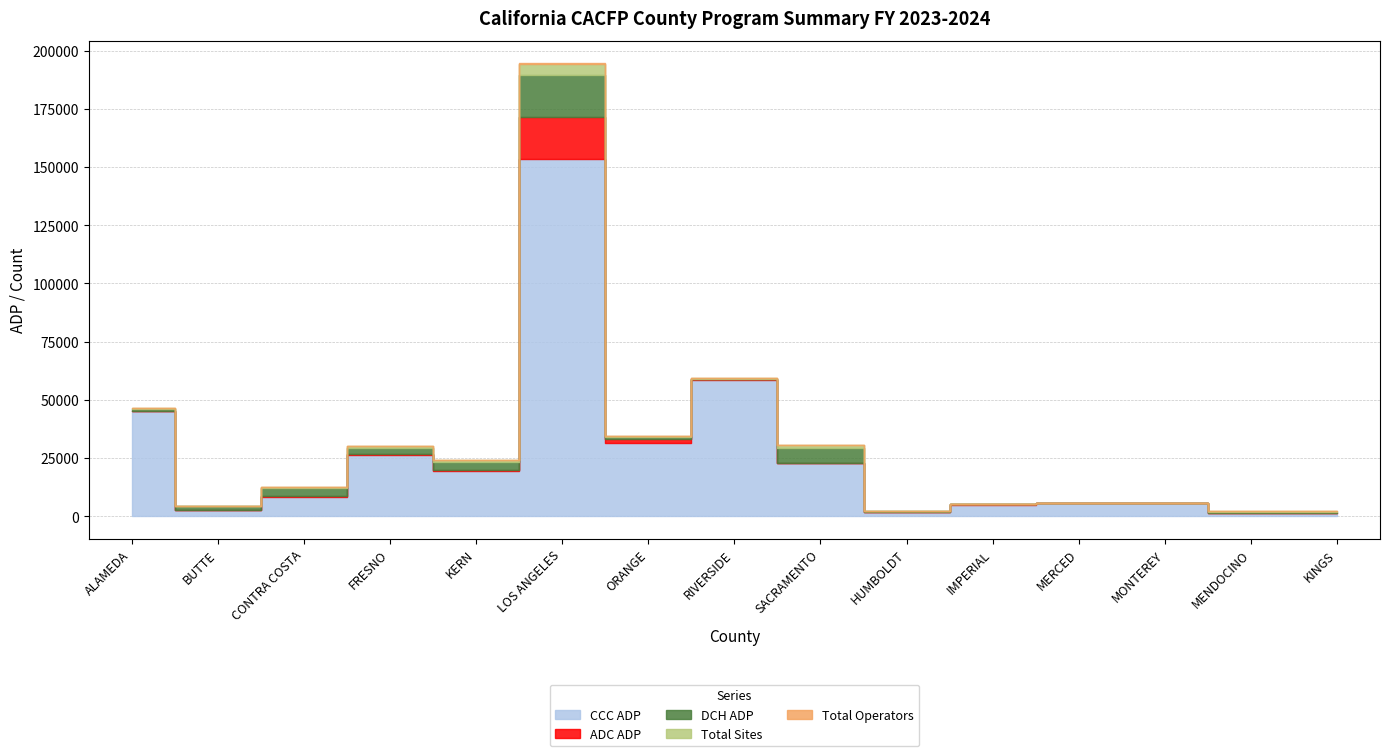

Which series has the widest spread of values?

CCC ADP